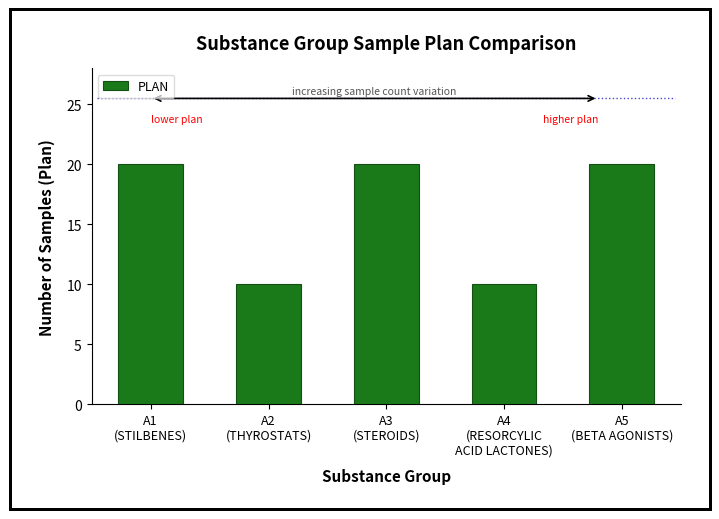

How many series are shown in this chart?

1